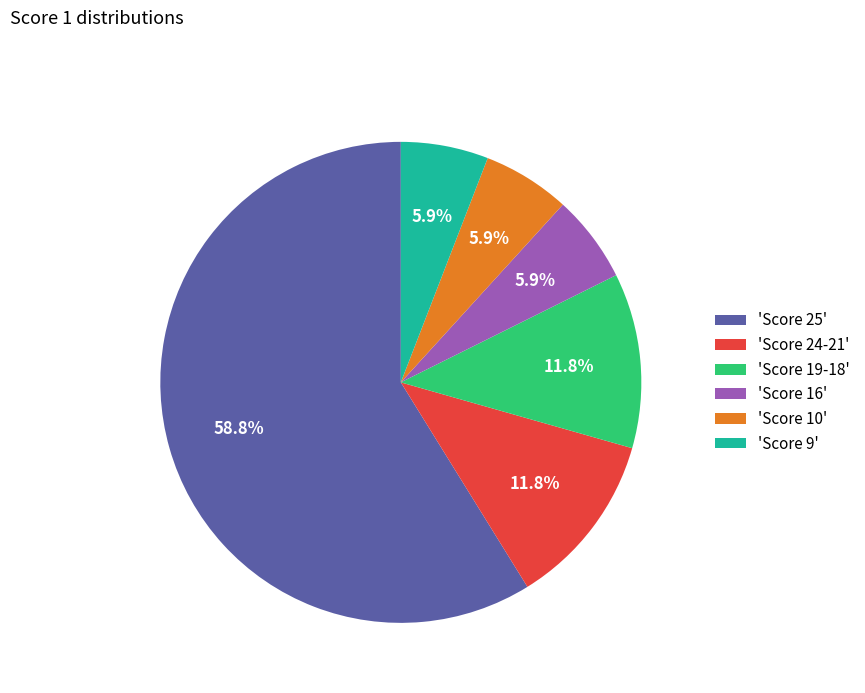

Between 'Score 24-21' and 'Score 10', which is larger?

'Score 24-21'